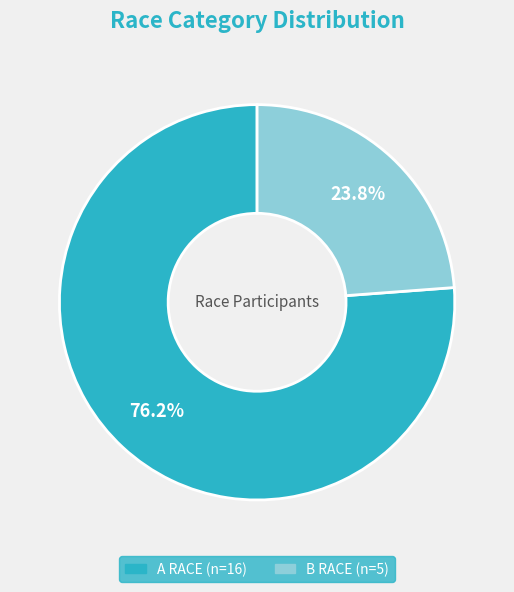

What is the majority slice?

A RACE